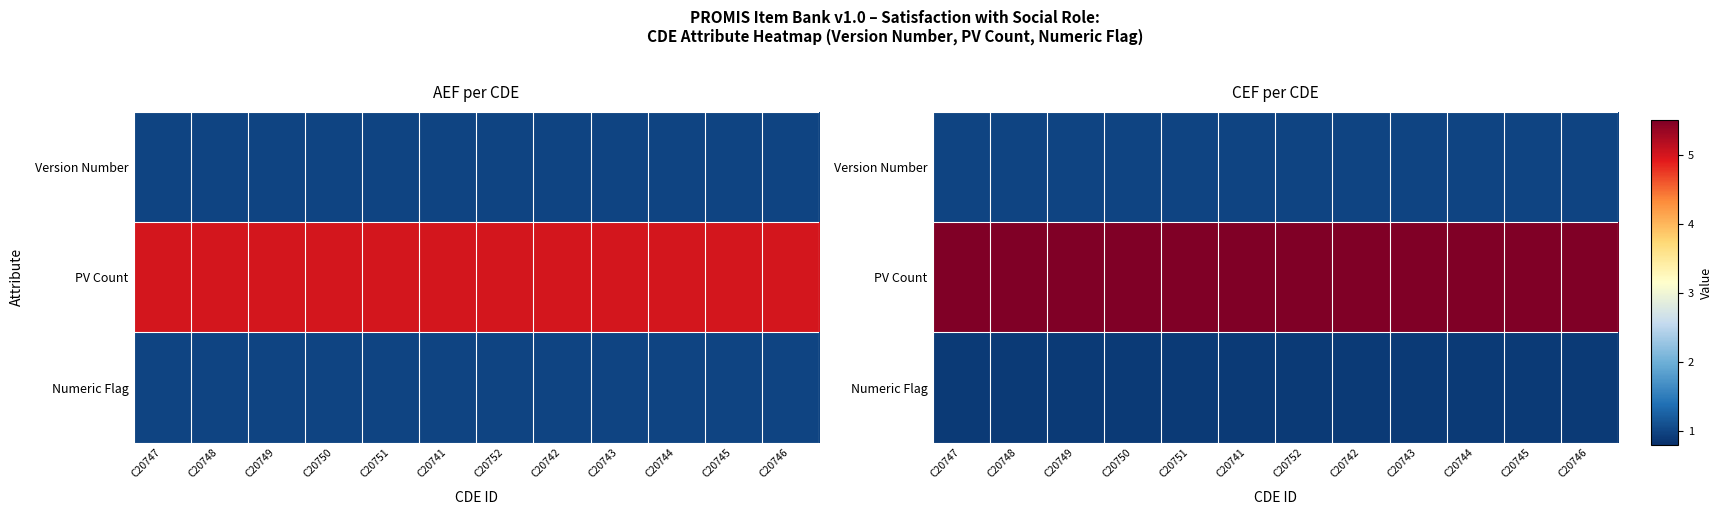

Which category has the highest value in the Version Number series?

C20747